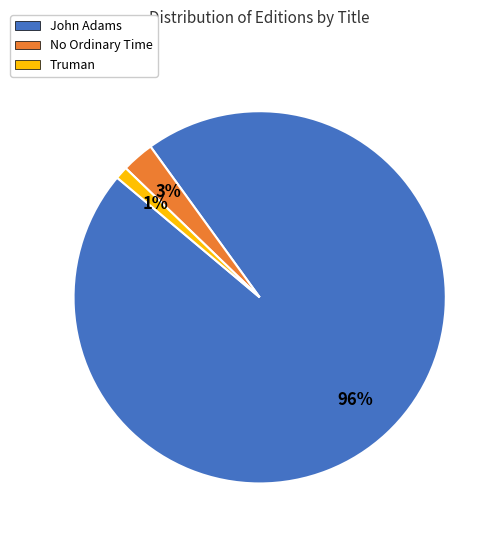

Which category accounts for the majority?

John Adams